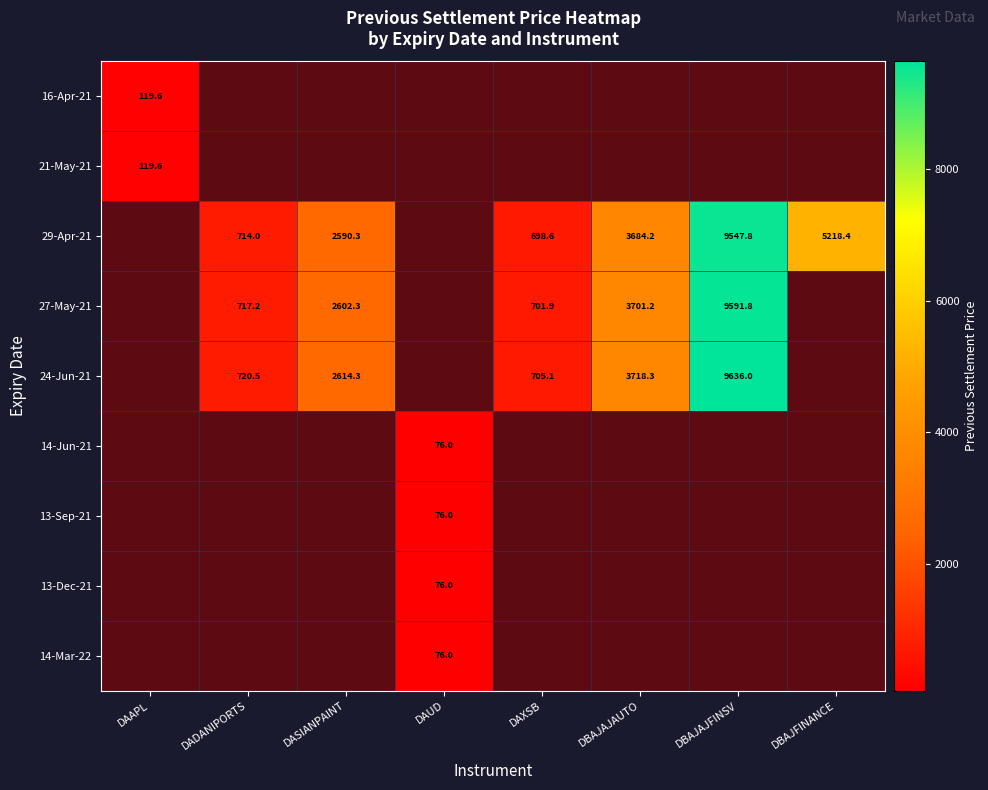

Which category has the highest value across all series?

DBAJAJFINSV